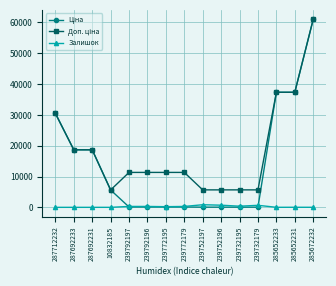

What is the difference between the highest and lowest values at 287692231?

18671.5